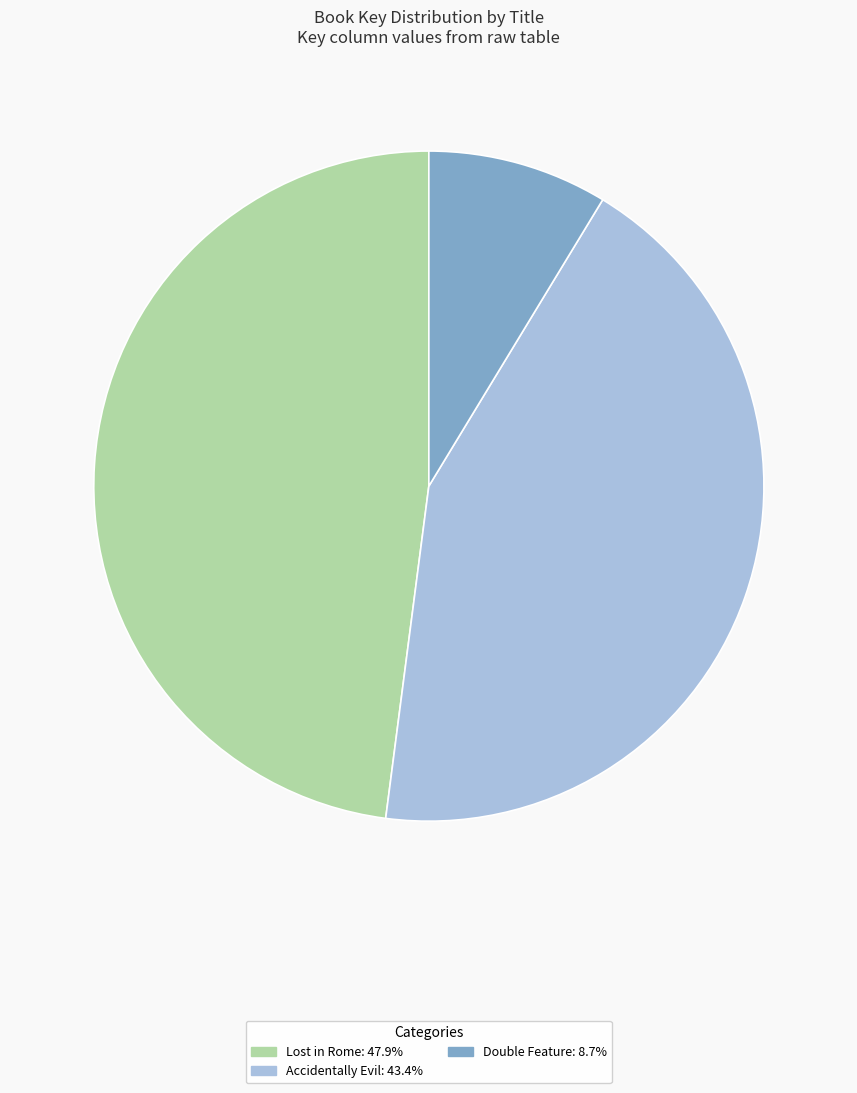

Which has a higher value, Lost in Rome or Double Feature?

Lost in Rome